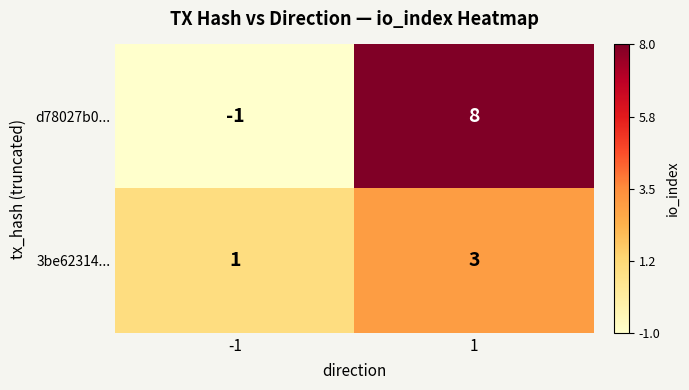

Count the number of categories in the chart.

2